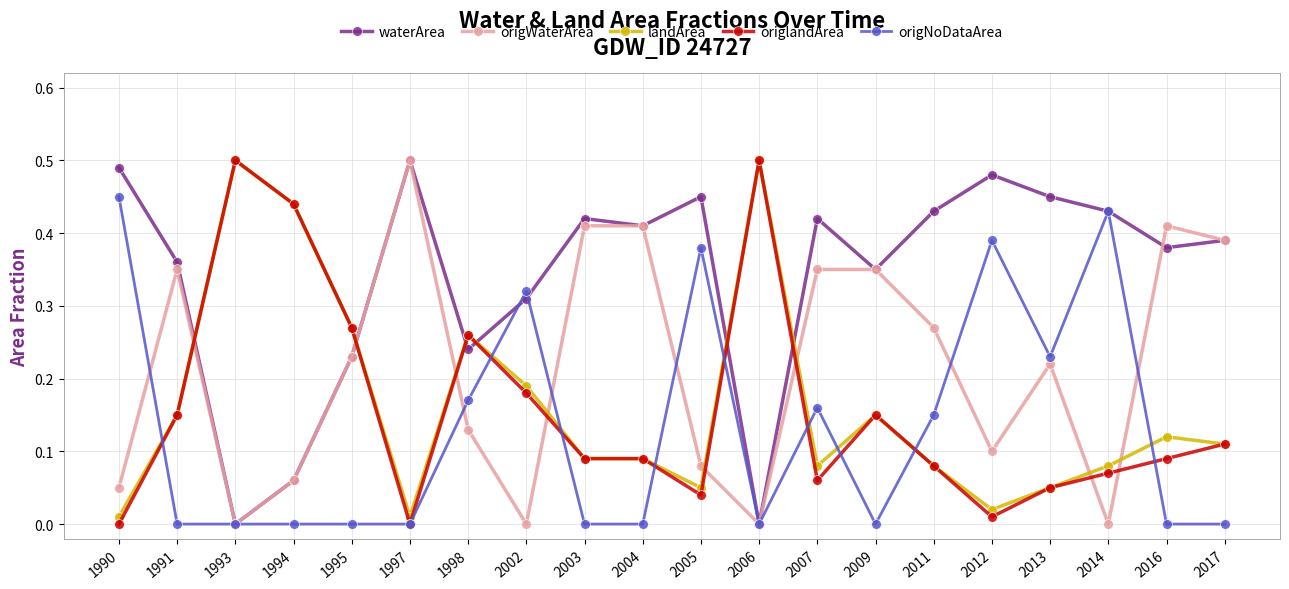

What are all the series names shown in the legend?

waterArea, origWaterArea, landArea, origlandArea, origNoDataArea